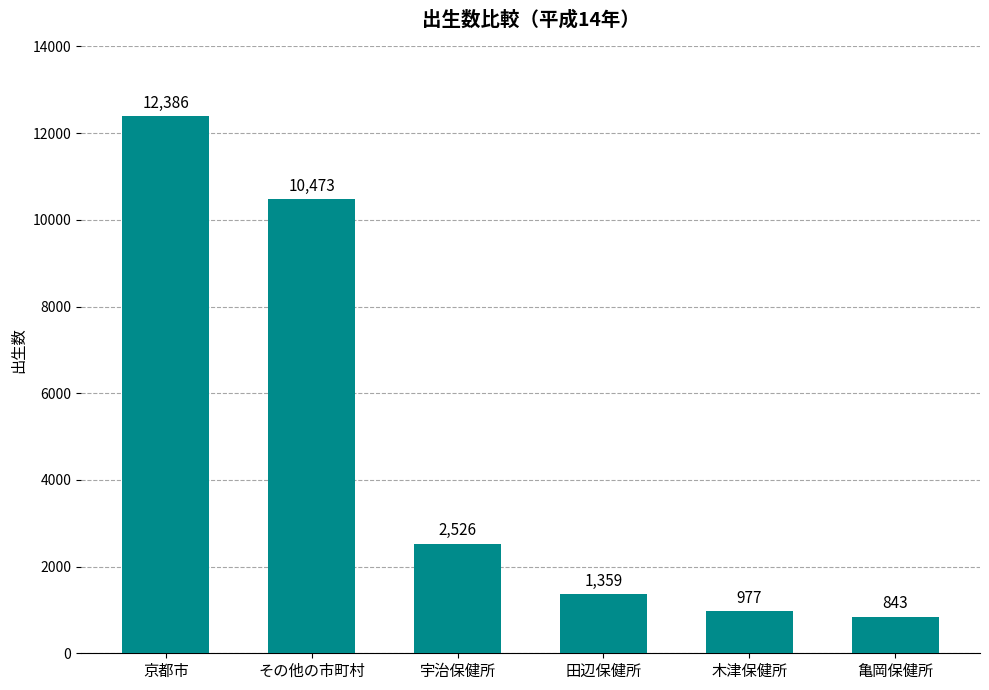

True or false: the data shows 16861 at 京都市.

False